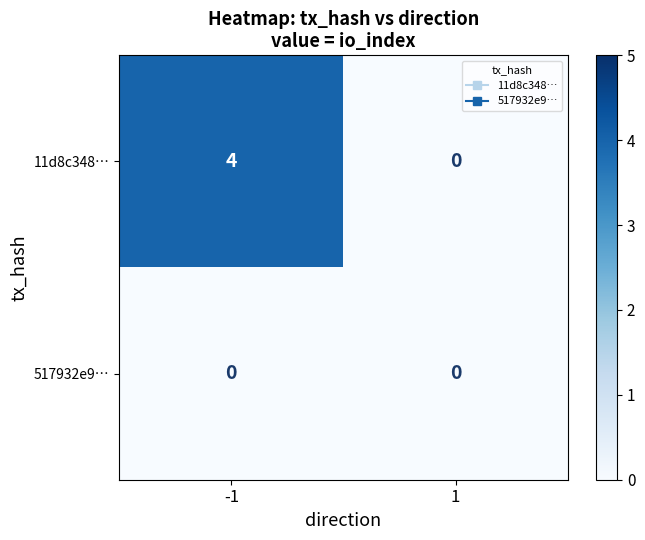

Is it true that 11d8c348… equals 2 at 1?

False